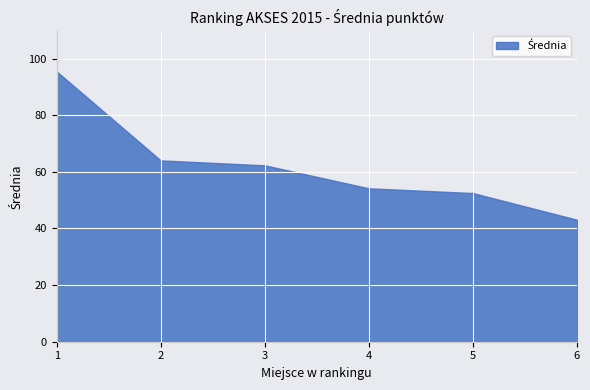

What is the smallest value displayed?

43.1